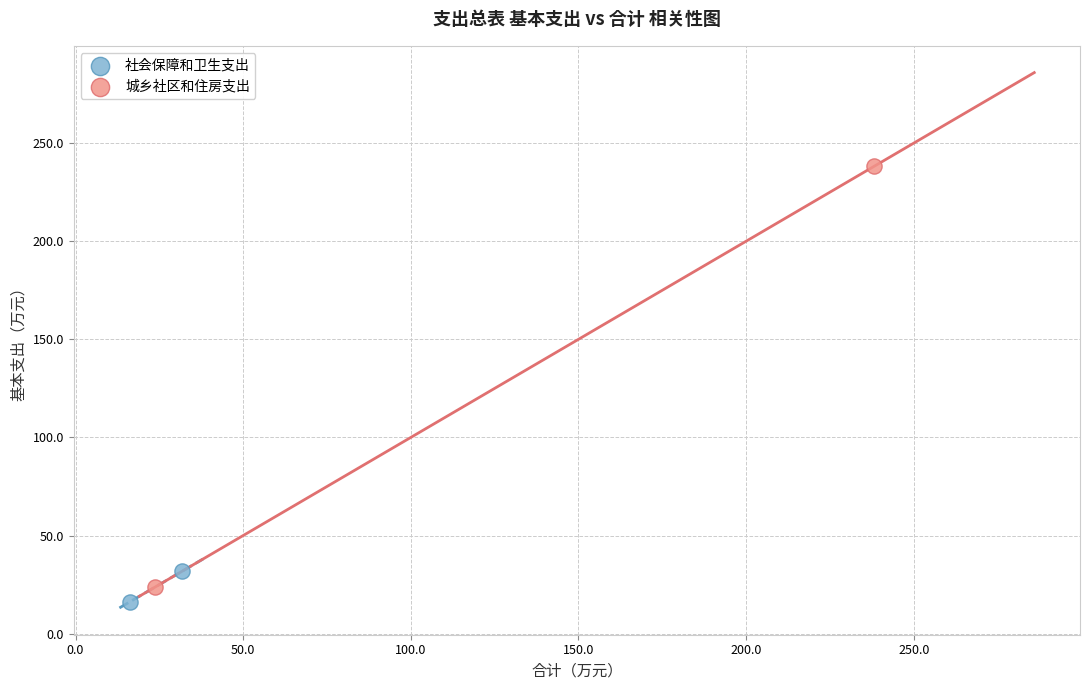

Which series reaches the minimum Y coordinate?

社会保障和卫生支出